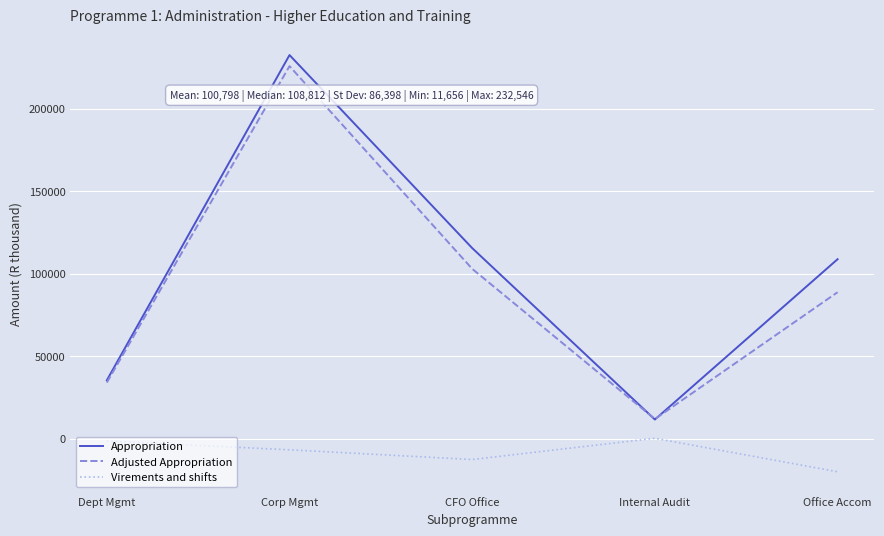

How many interior local valleys does the Appropriation series have?

1